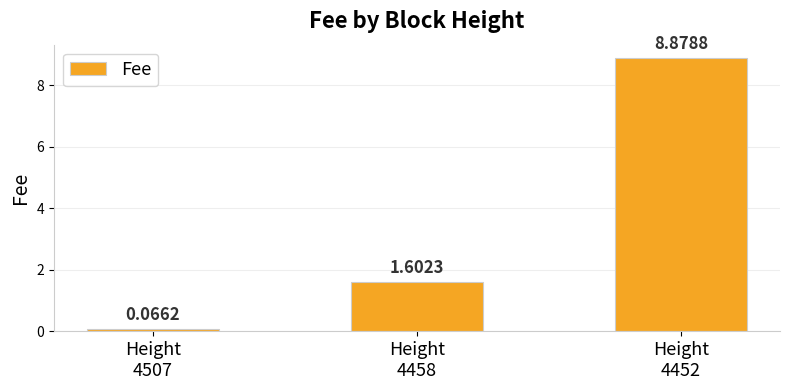

What is the average value?

3.5